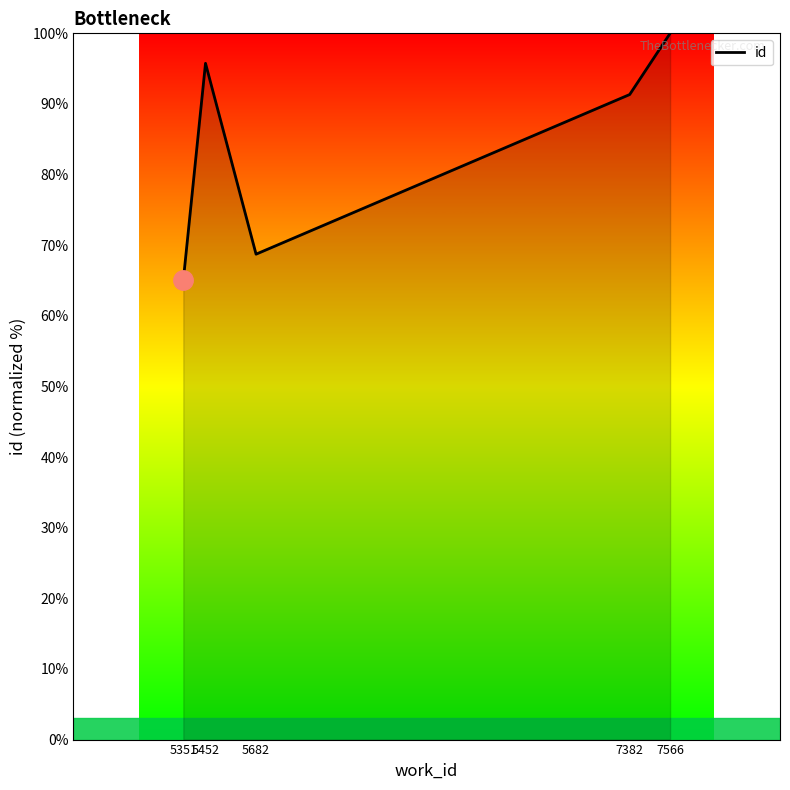

Reading right to left, list all the values displayed in this chart.

100.0	91.3	68.7	95.8	65.0